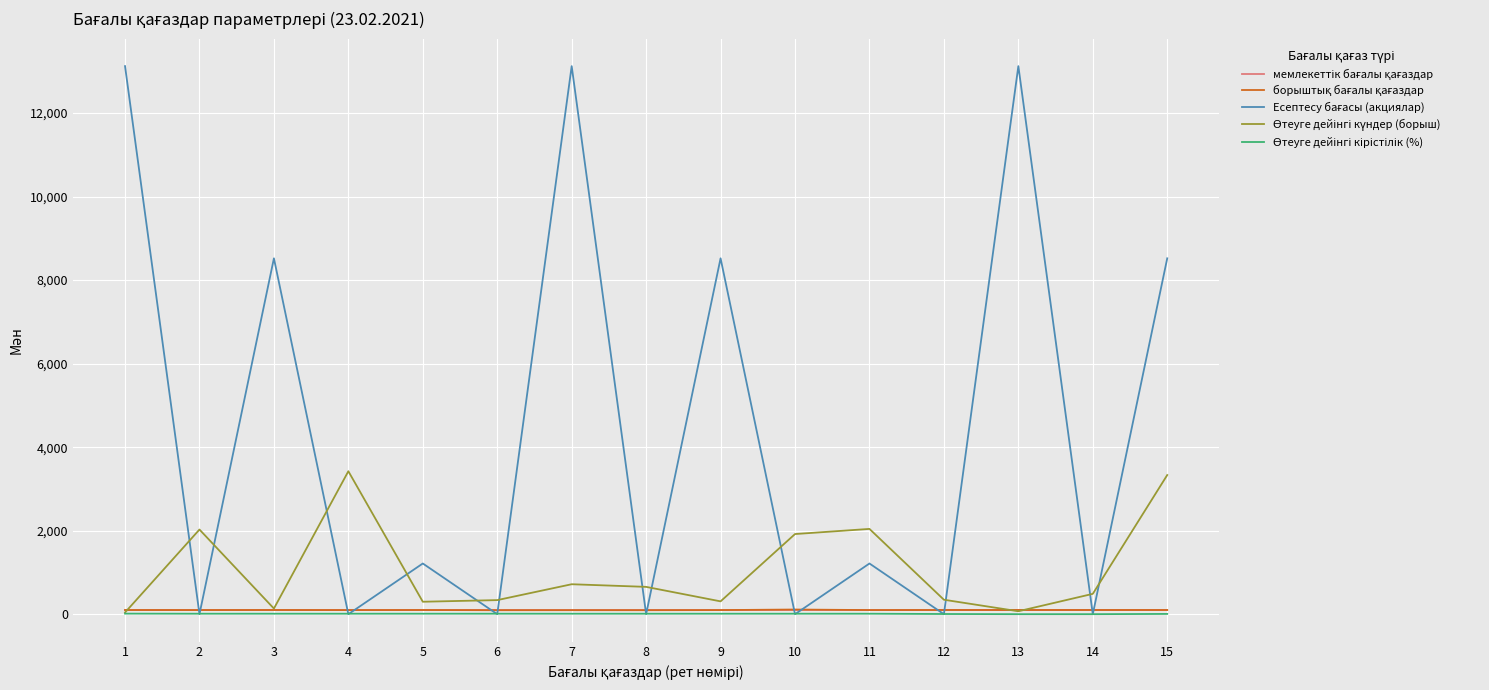

What is the greatest value displayed?

13124.6